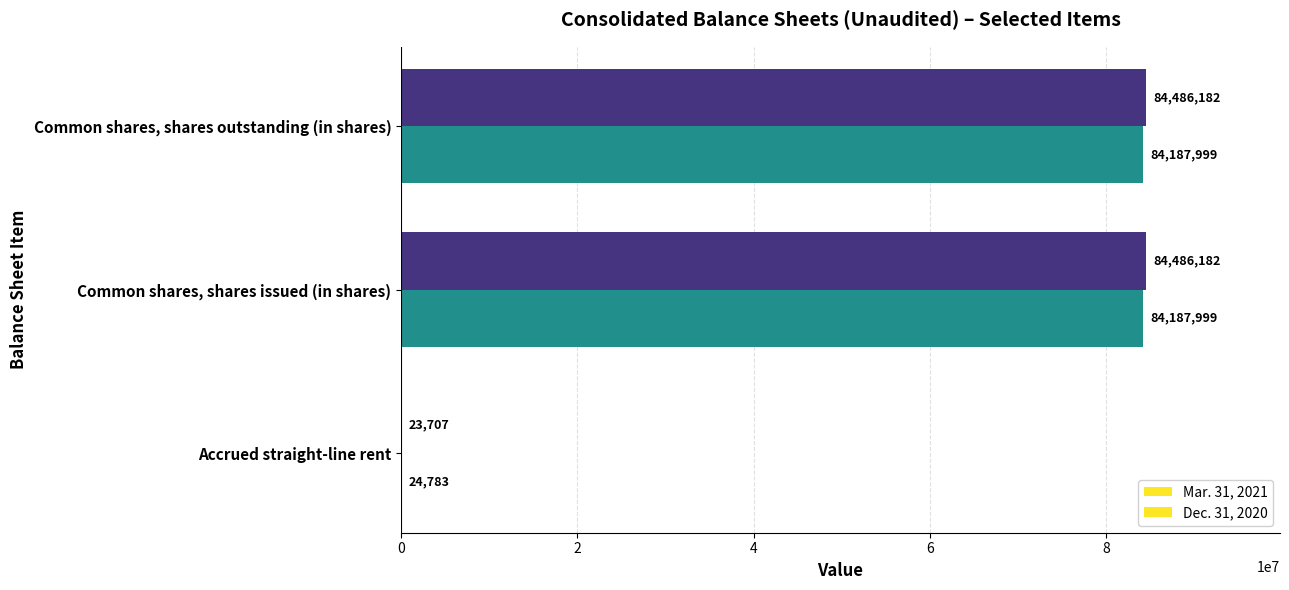

How many distinct data groups are displayed?

2